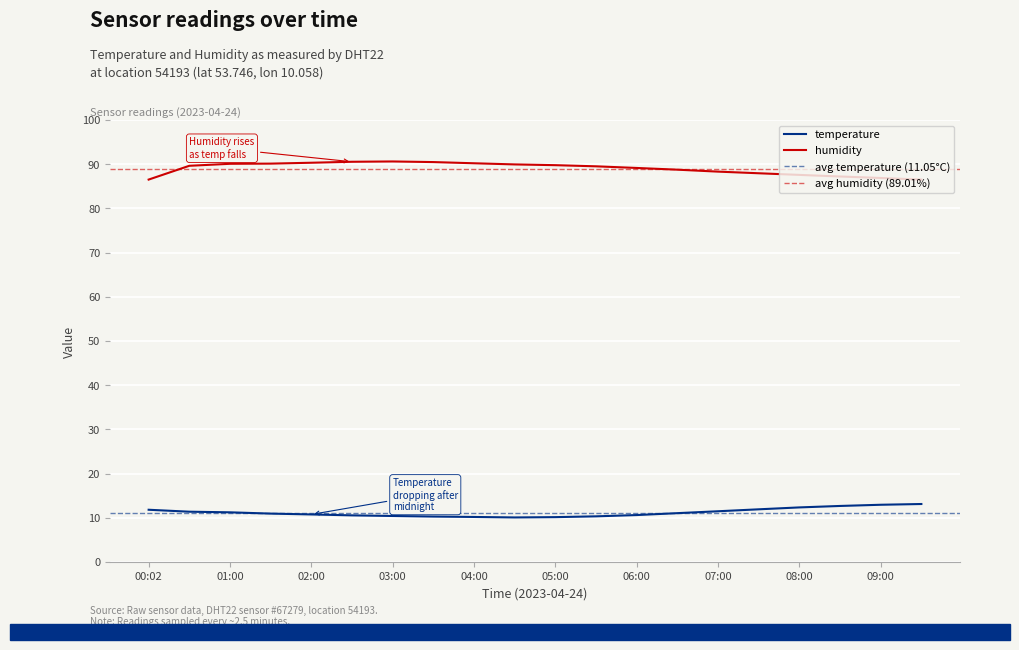

How many lines are shown in the chart?

2